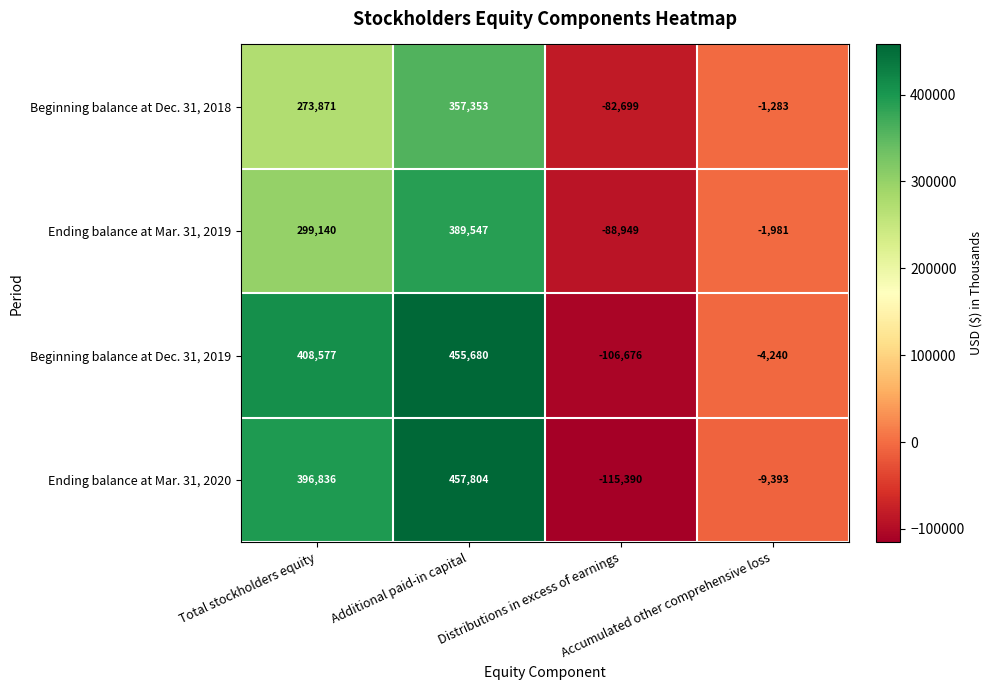

What is the smallest value displayed?

-115390